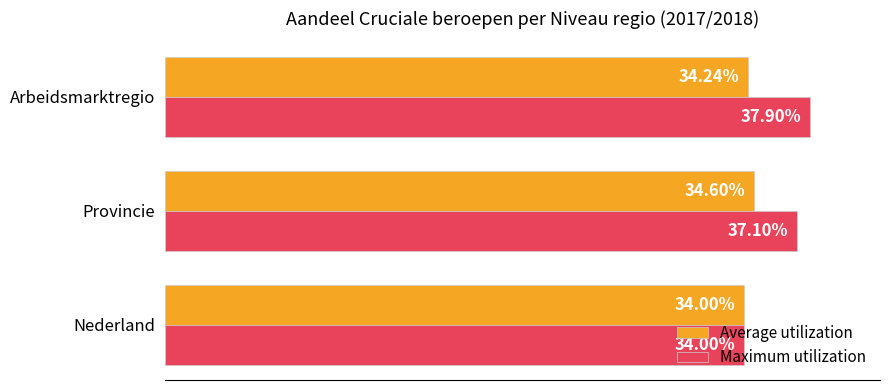

Rank the series by their maximum value, from lowest to highest.

Average utilization, Maximum utilization